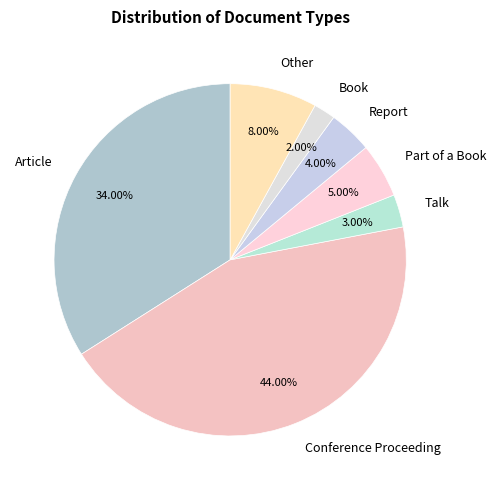

Count the number of slices in the pie.

7